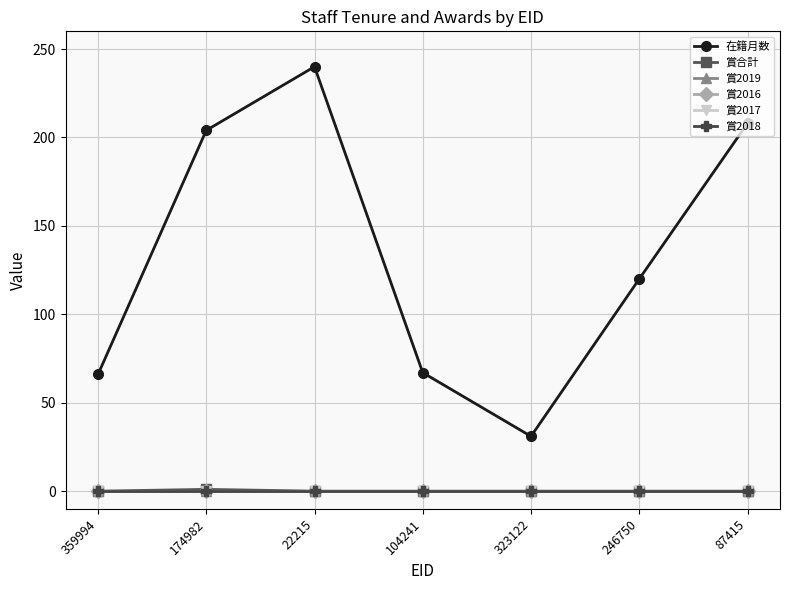

Does the chart have visible grid lines?

Yes